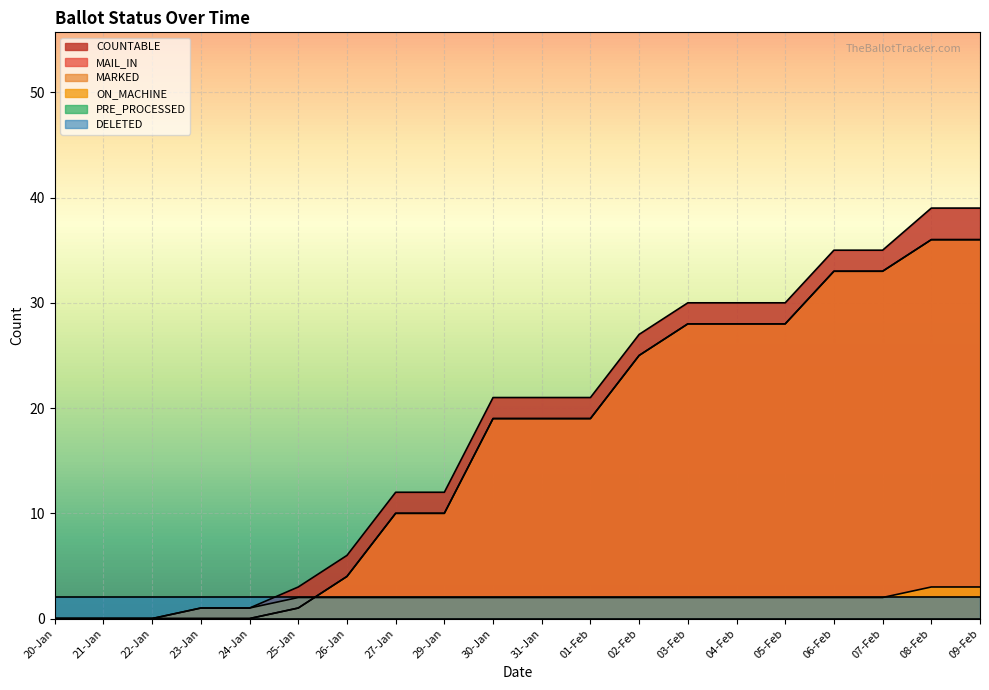

At which label is COUNTABLE closest to 19?

30-Jan